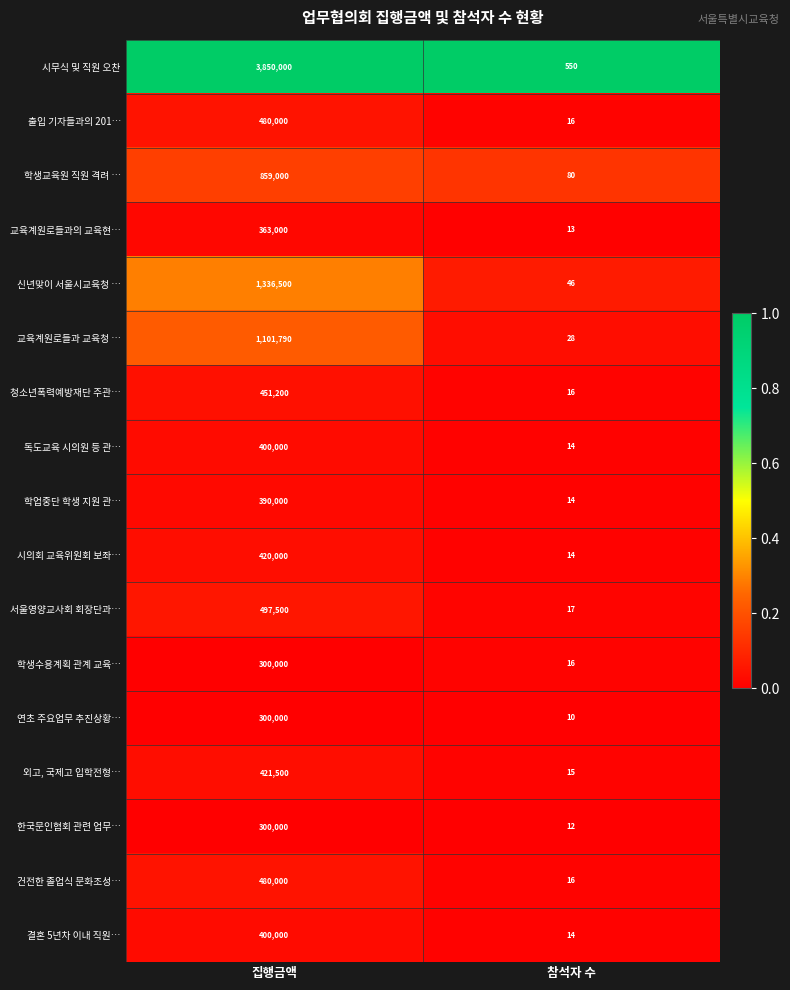

Where is 외고, 국제고 입학전형… nearest to the value 210757?

참석자 수